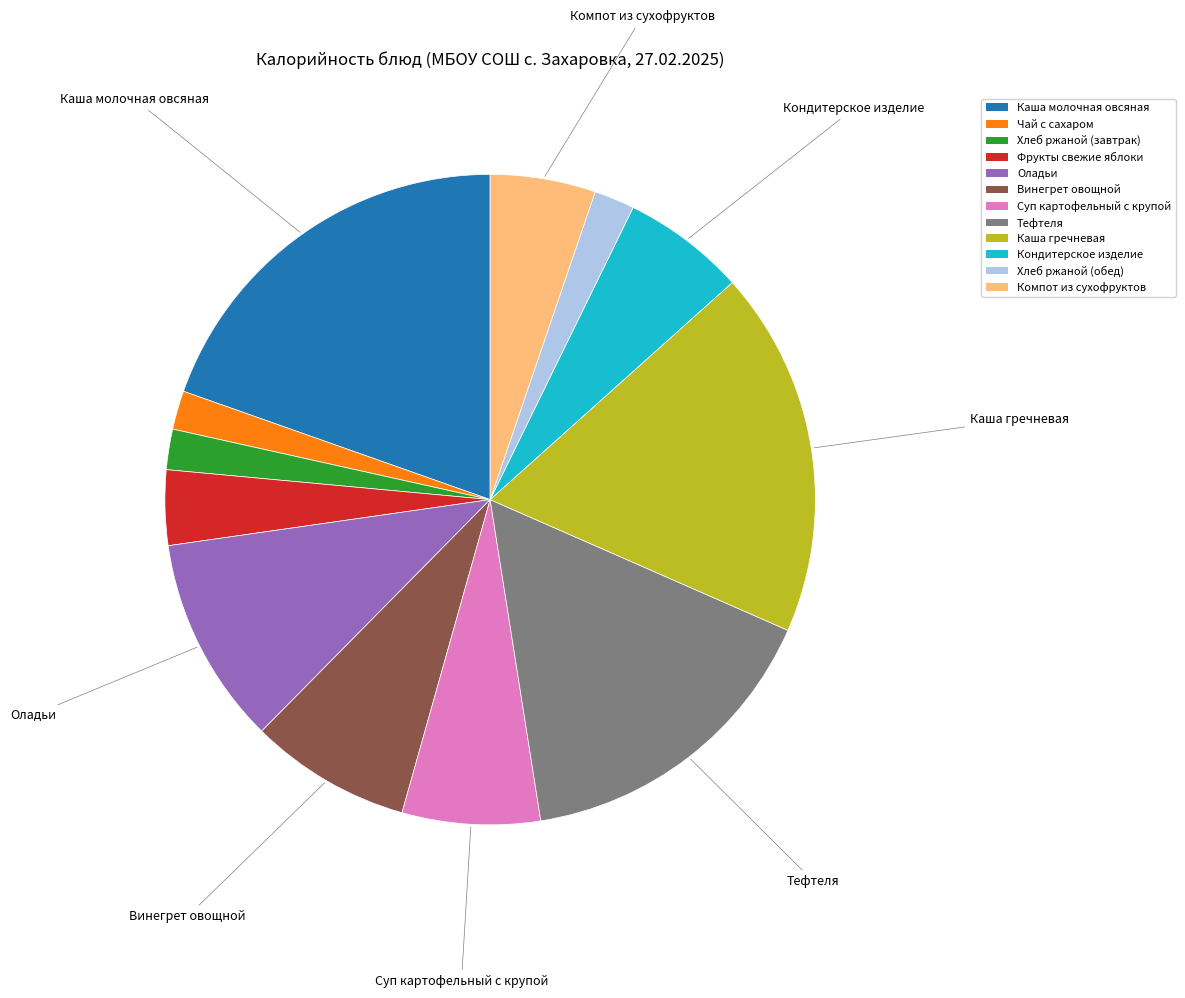

Which category has the biggest portion of the pie?

Каша молочная овсяная